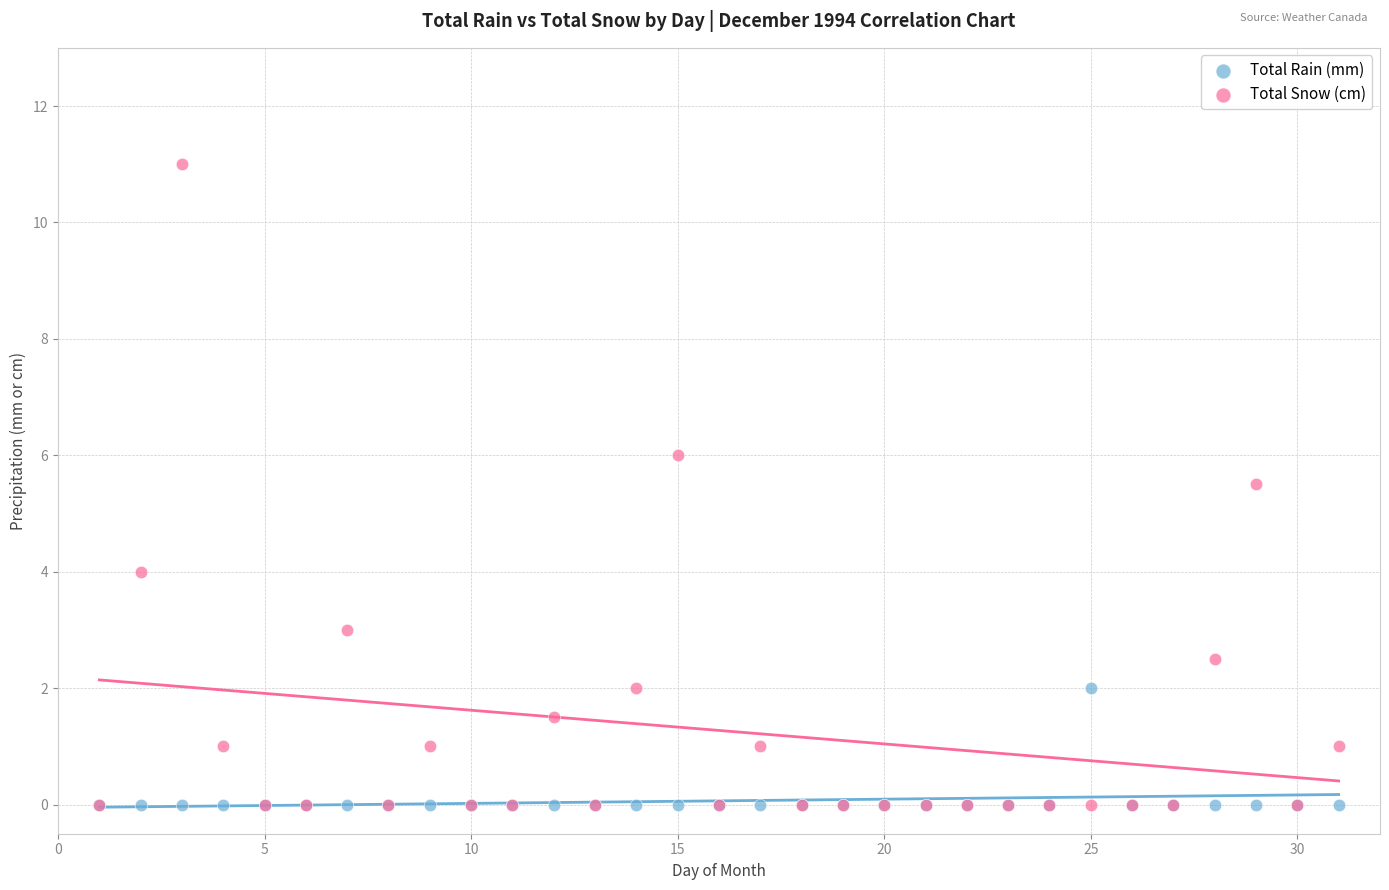

In the Total Snow (cm) series, what Y value is closest to 5?

5.5